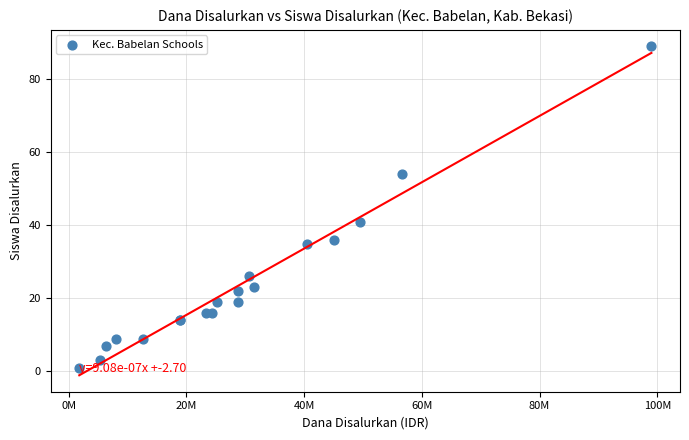

What Y value in the scatter plot is closest to 45?

41